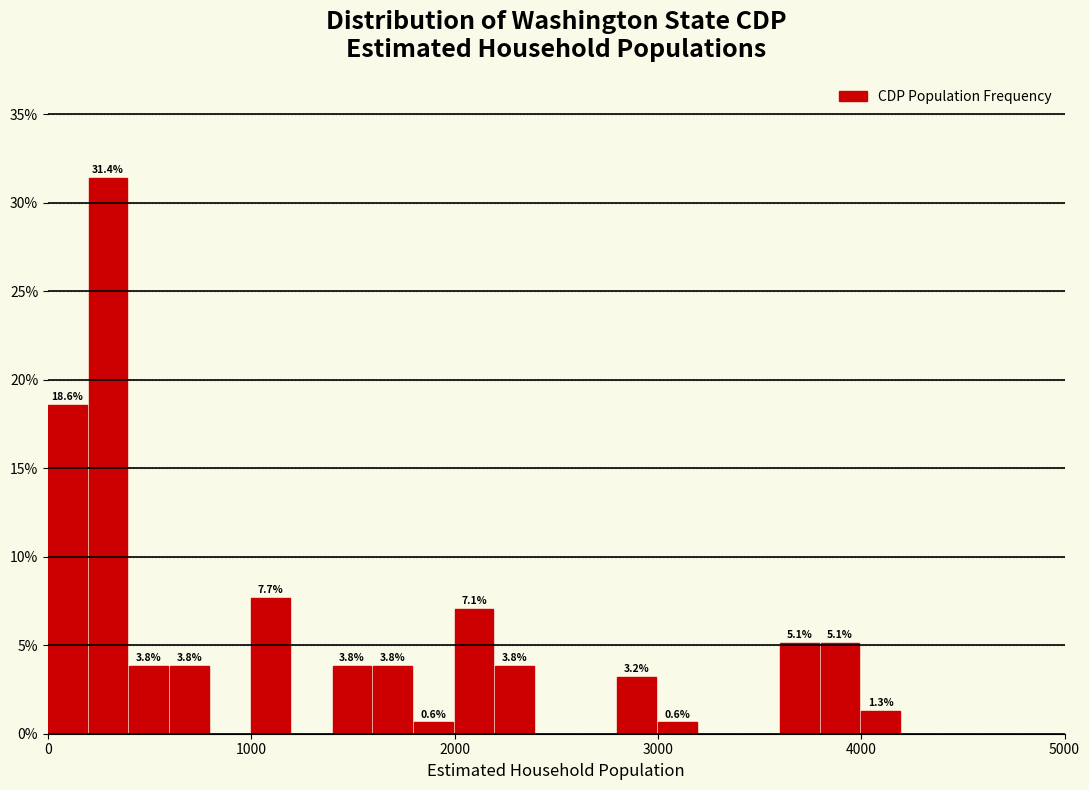

Around what value on the x-axis is the tallest bar? Give the approximate position of its centre, as read against the axis.

300